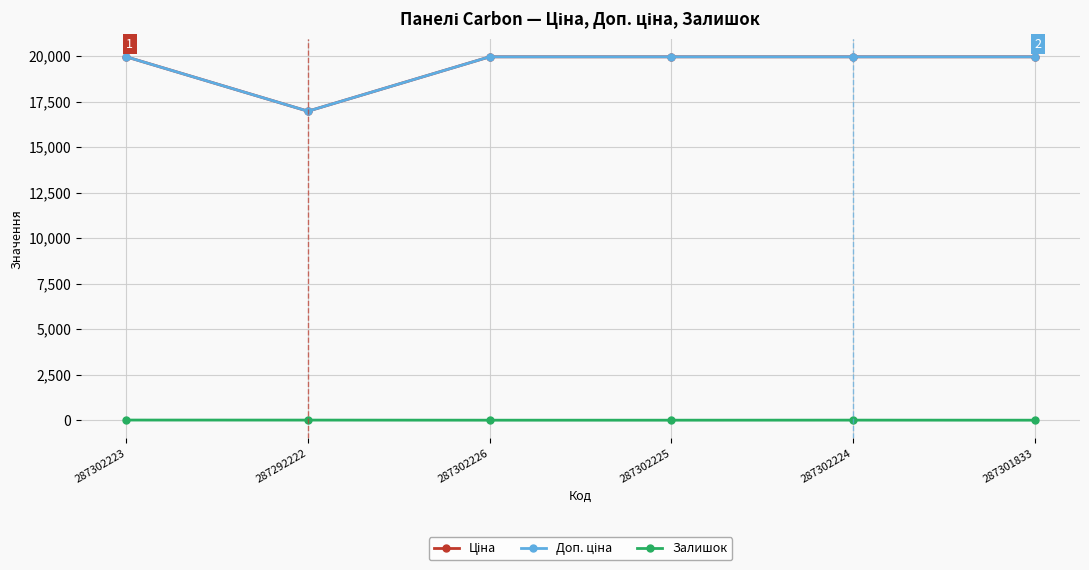

Does the chart have visible grid lines?

Yes